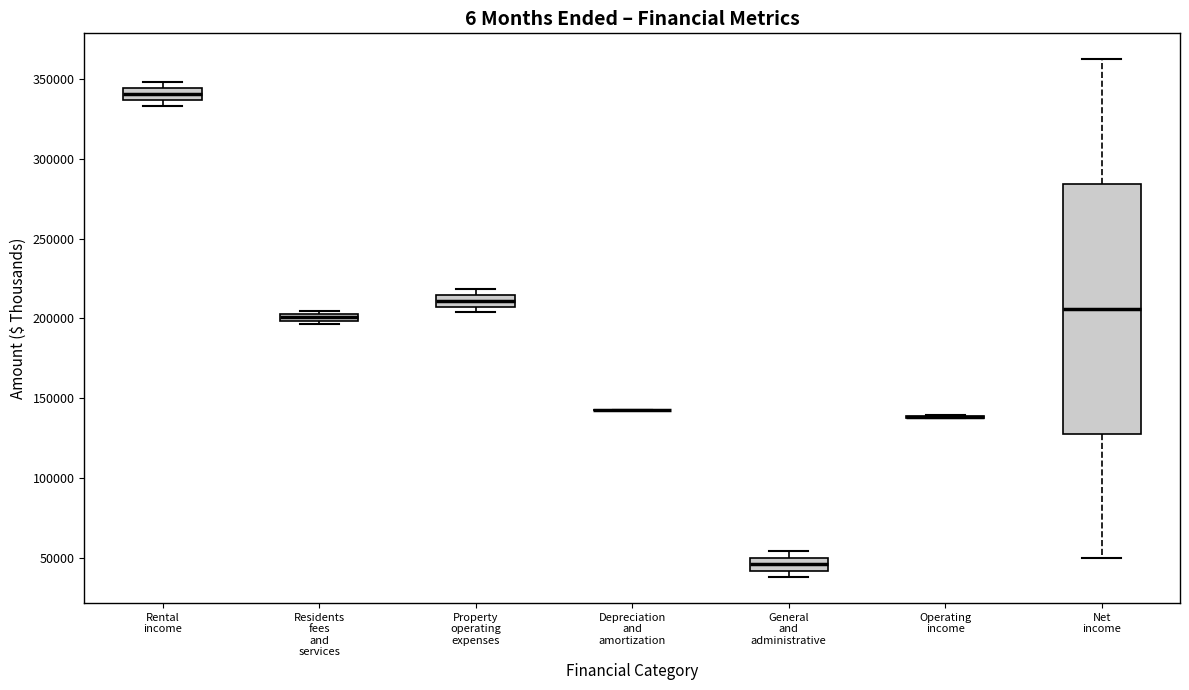

Which box is the tallest, from its lower edge to its upper edge?

Net income